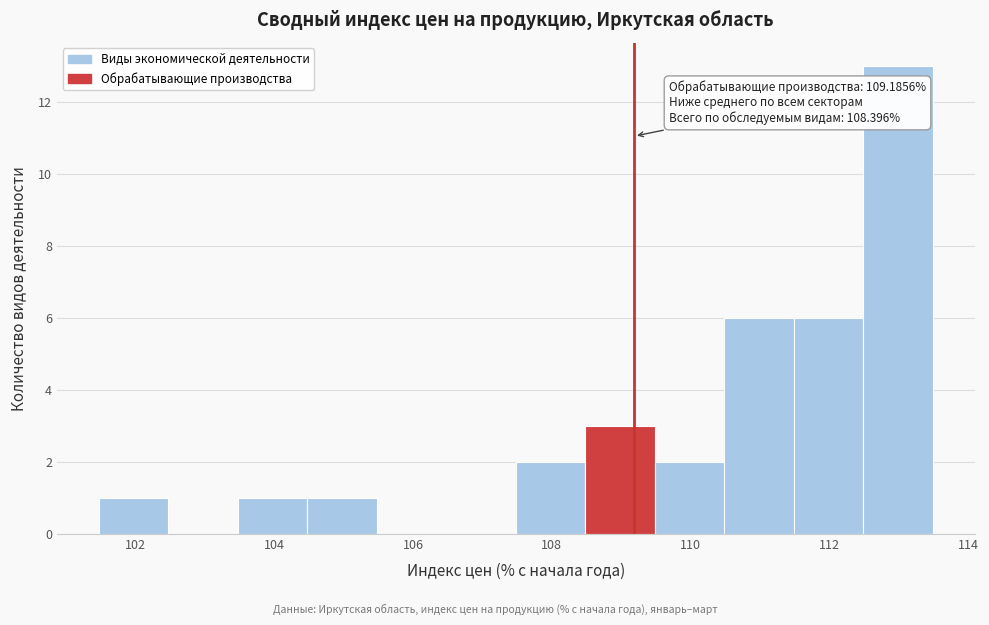

Which range on the x-axis has the tallest bar?

112.4 to 113.4